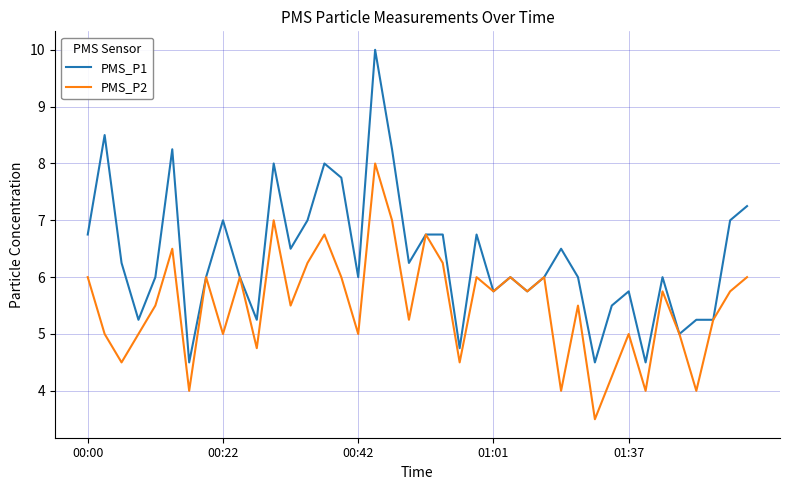

List the series in order of their overall mean, highest first.

PMS_P1, PMS_P2